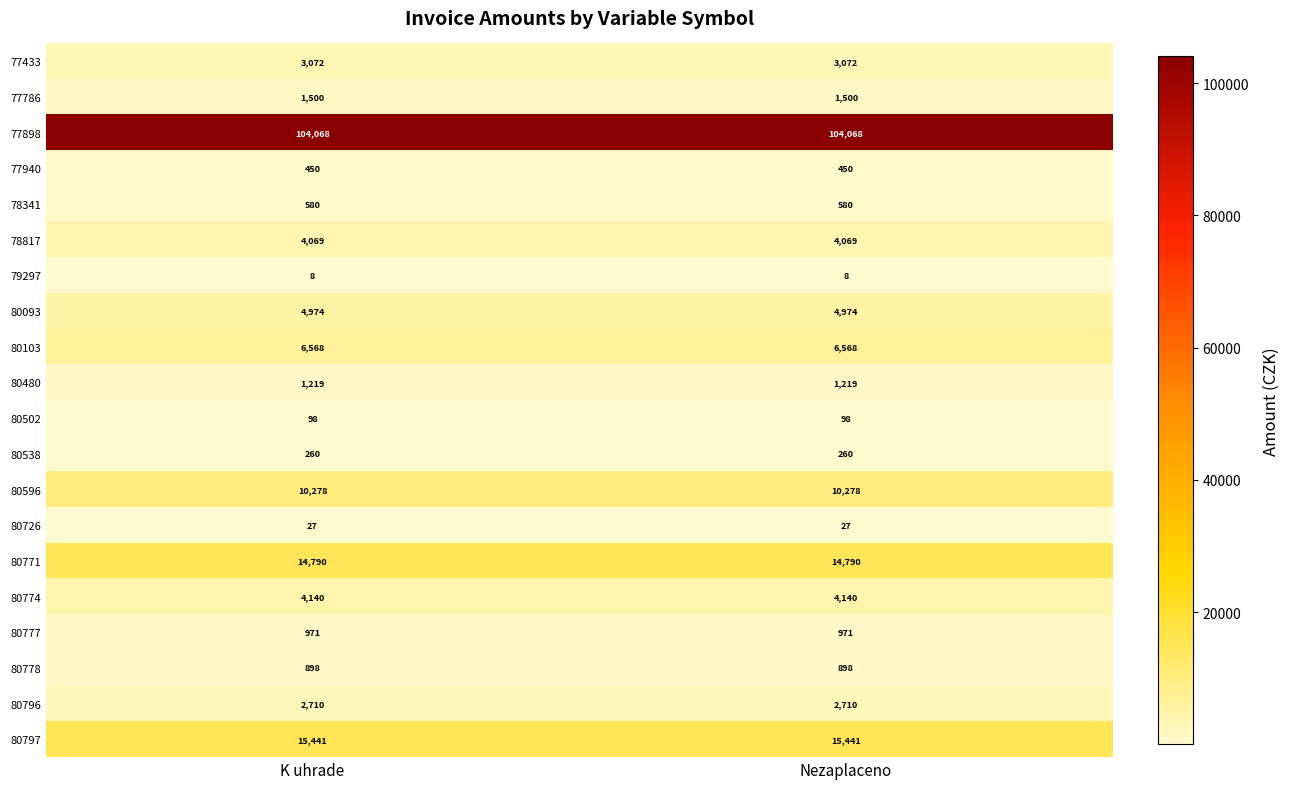

The 77786 series shows 1500 at K uhrade. True or false?

True